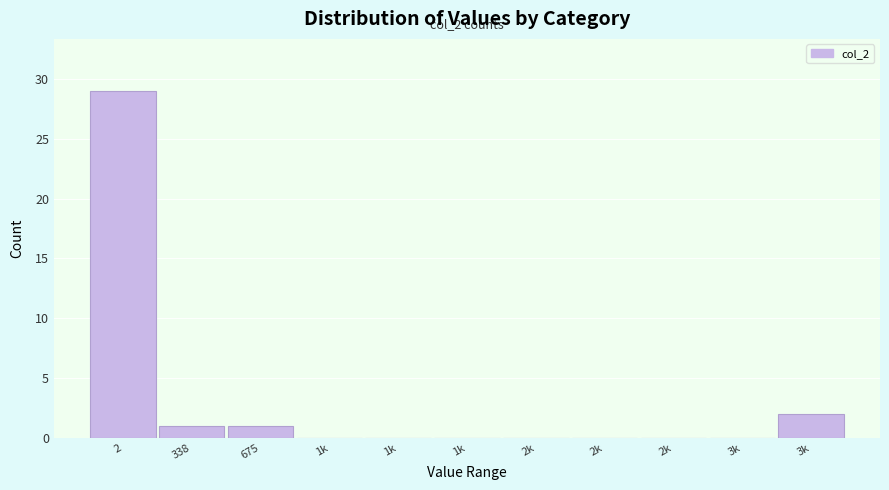

Are the bars horizontal?

No